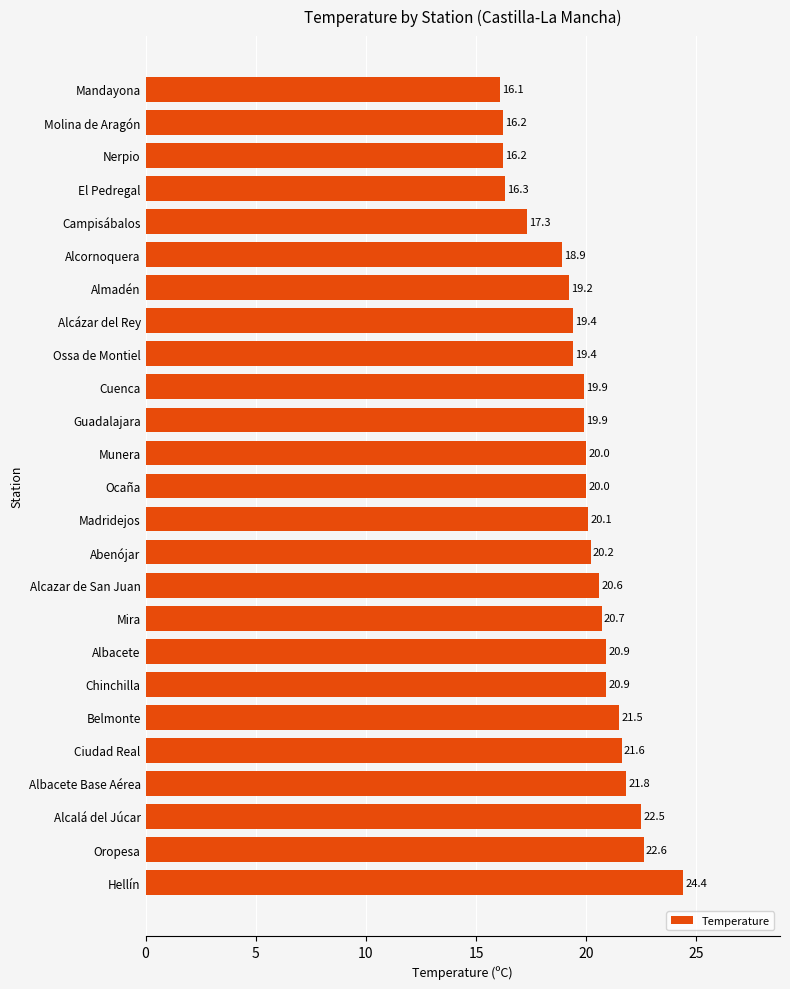

What is the difference between the maximum and minimum values?

8.3